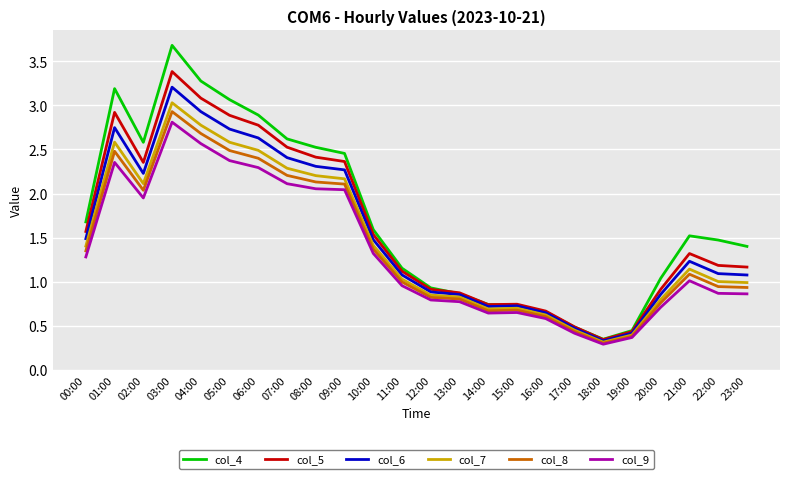

Where does the col_8 series first go above 1?

00:00